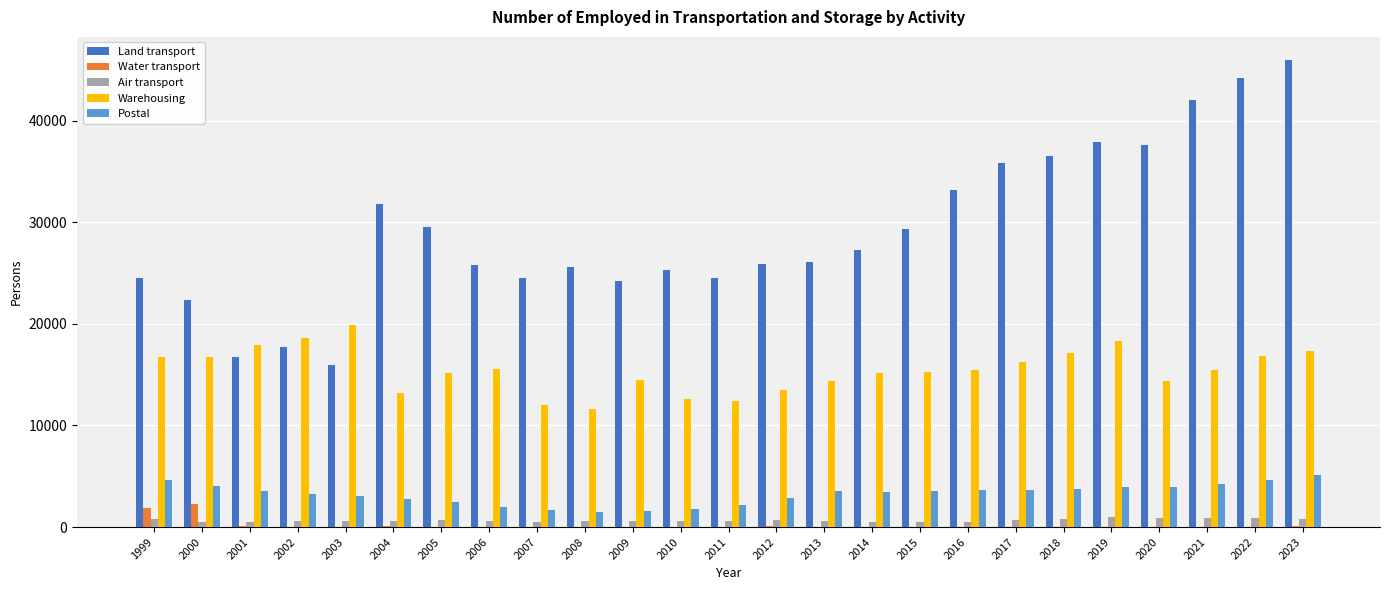

How many data points does each series have?

25